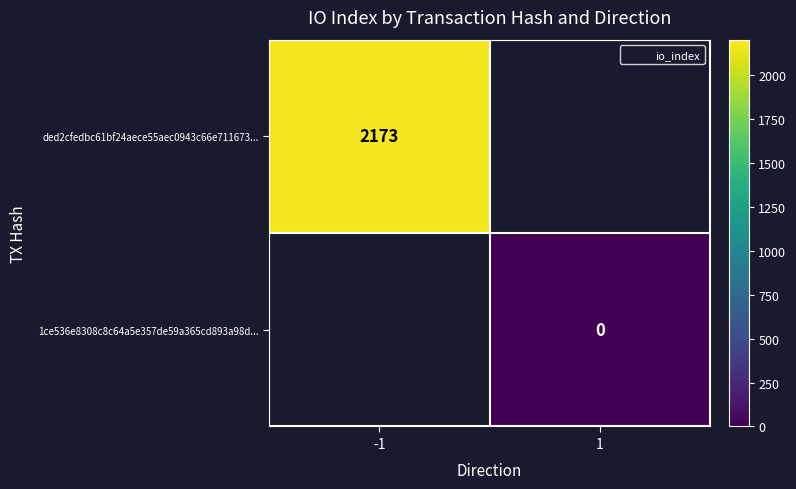

Is it true that ded2cfedbc61bf24aece55aec0943c66e711673... equals 2173.0 at -1?

True